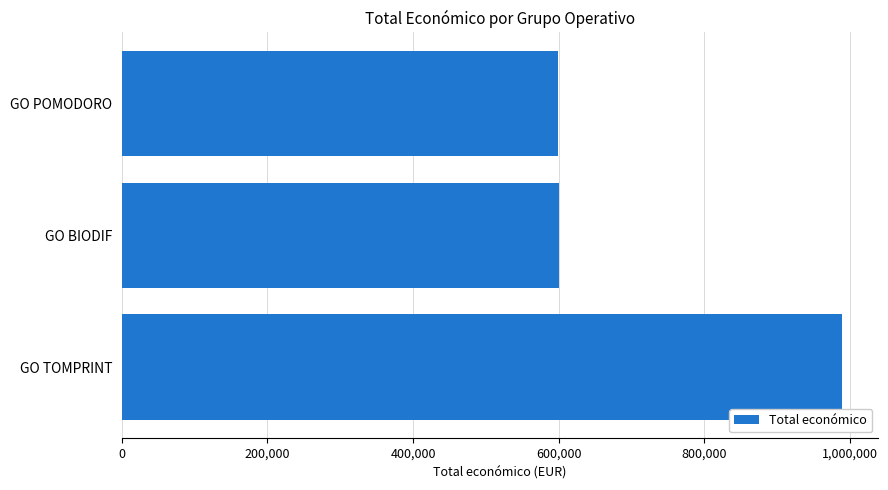

Approximately how many times larger is the value at GO POMODORO compared to GO TOMPRINT?

0.6